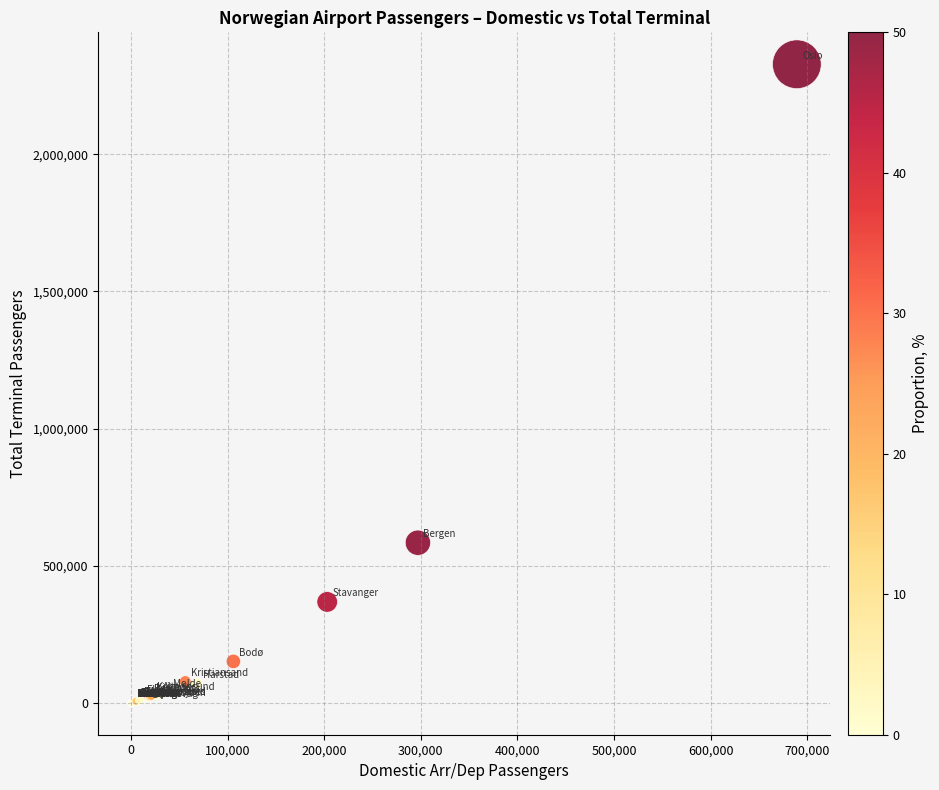

What Y value in the scatter plot is closest to 1164364?

584010